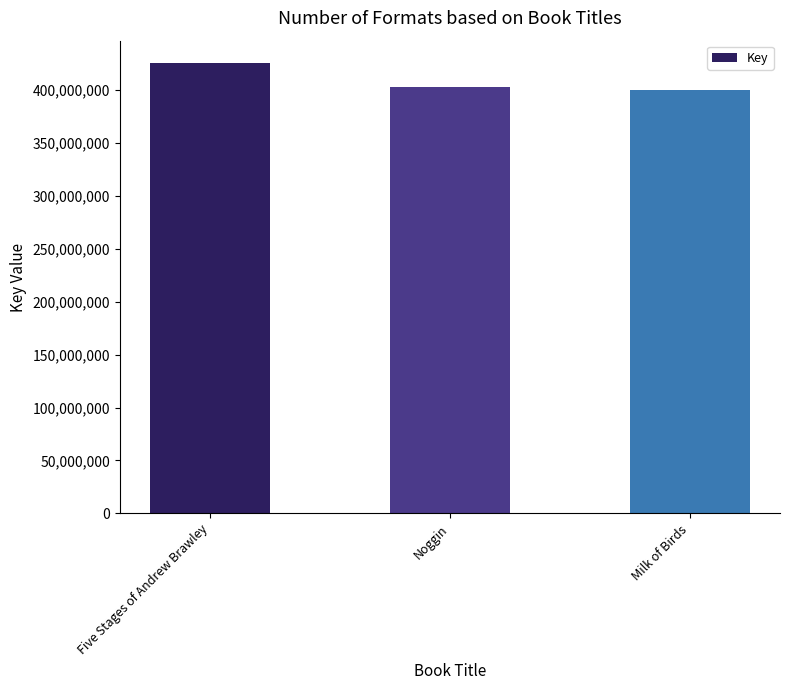

Read the value at Noggin, to the nearest 100.

403385100